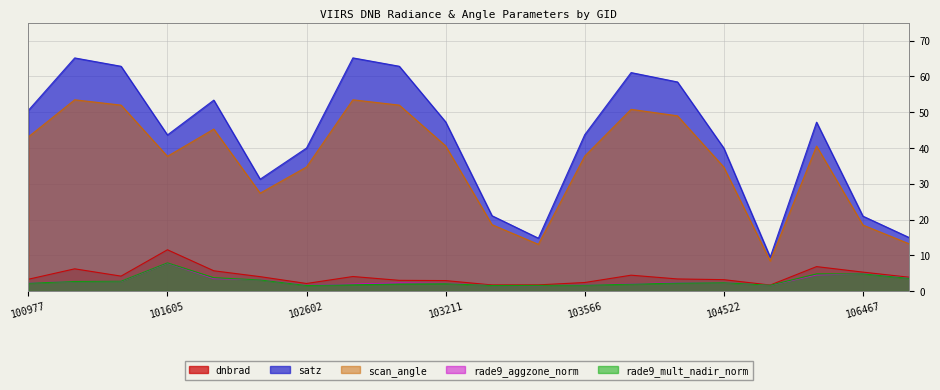

Which category has the lowest value in the rade9_aggzone_norm series?

103448